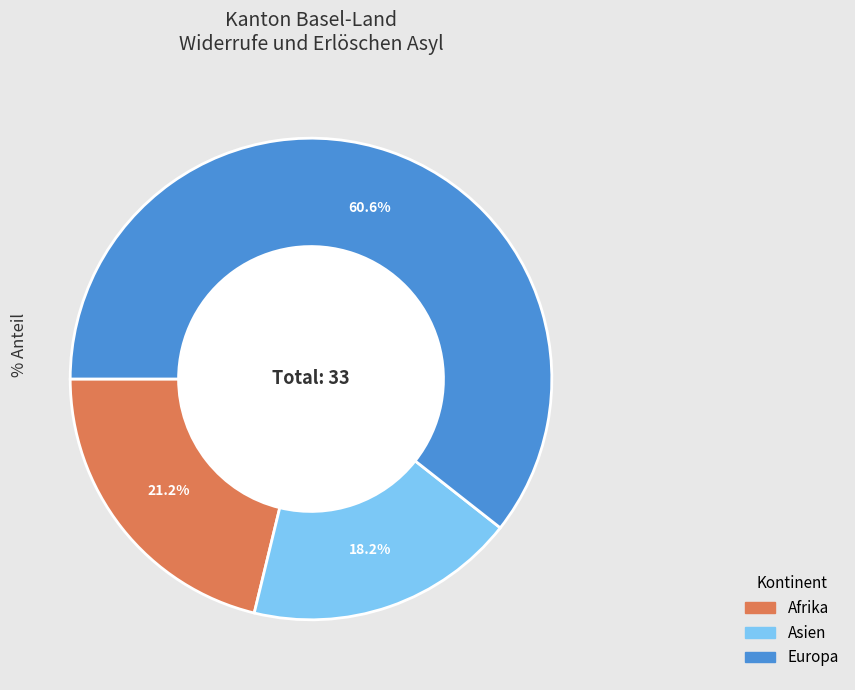

Is there any slice that represents more than half of the pie?

Yes